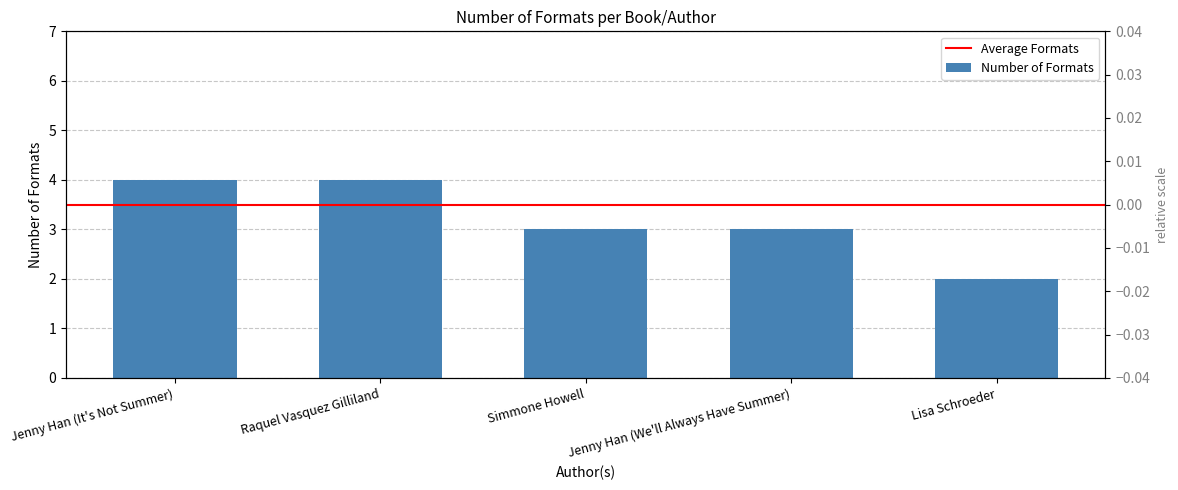

The chart shows a value of 1 at Simmone Howell. True or false?

False